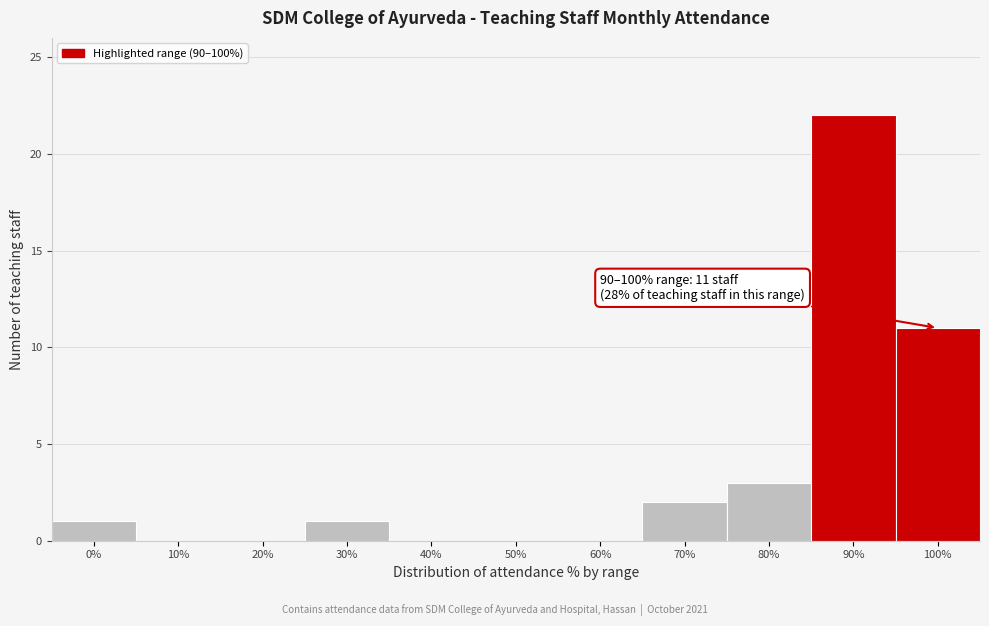

Reading left to right, what are all the values shown in this chart?

0%=1	10%=0	20%=0	30%=1	40%=0	50%=0	60%=0	70%=2	80%=3	90%=22	100%=11